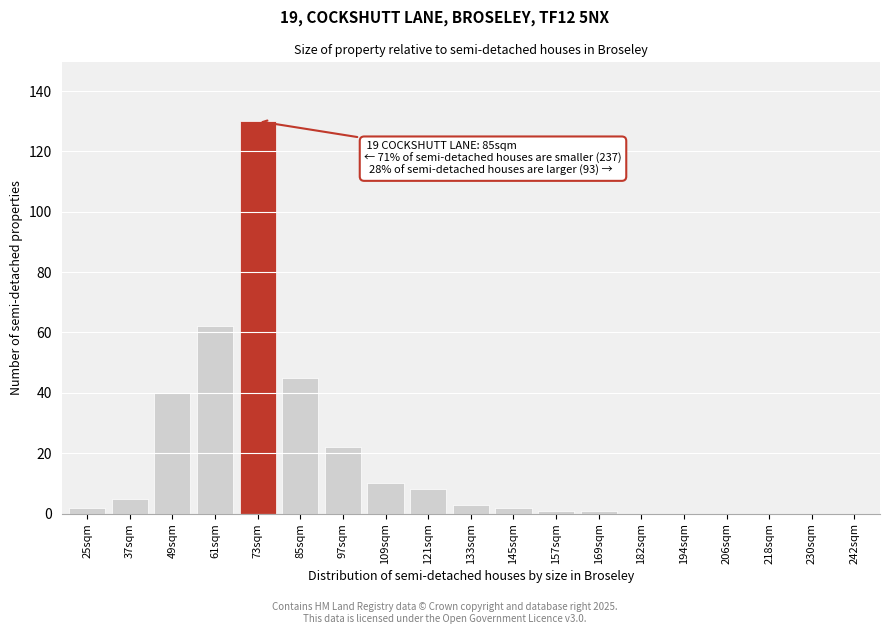

Reading right to left, extract all data points from this chart.

242sqm=0	230sqm=0	218sqm=0	206sqm=0	194sqm=0	182sqm=0	169sqm=1	157sqm=1	145sqm=2	133sqm=3	121sqm=8	109sqm=10	97sqm=22	85sqm=45	73sqm=130	61sqm=62	49sqm=40	37sqm=5	25sqm=2